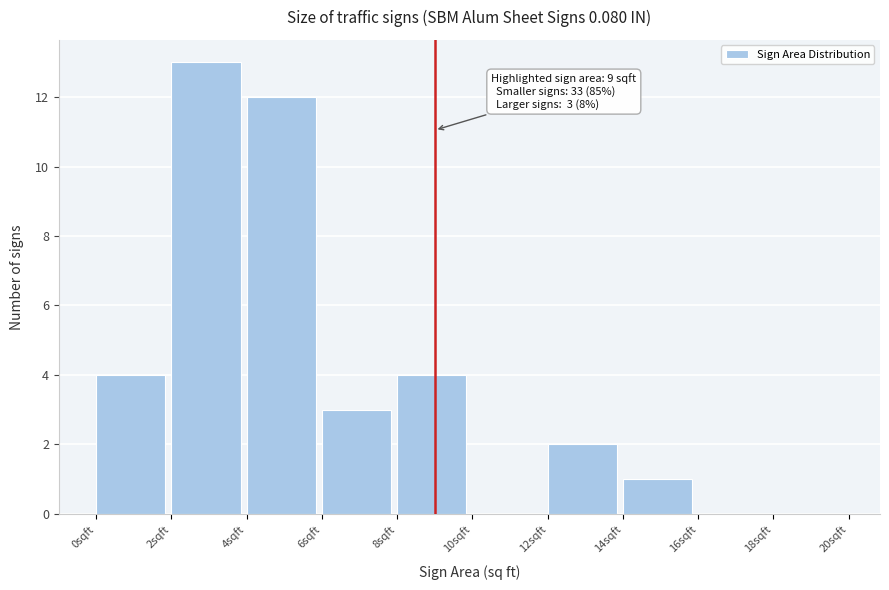

Over which range of the x-axis is the bar tallest?

2 to 4